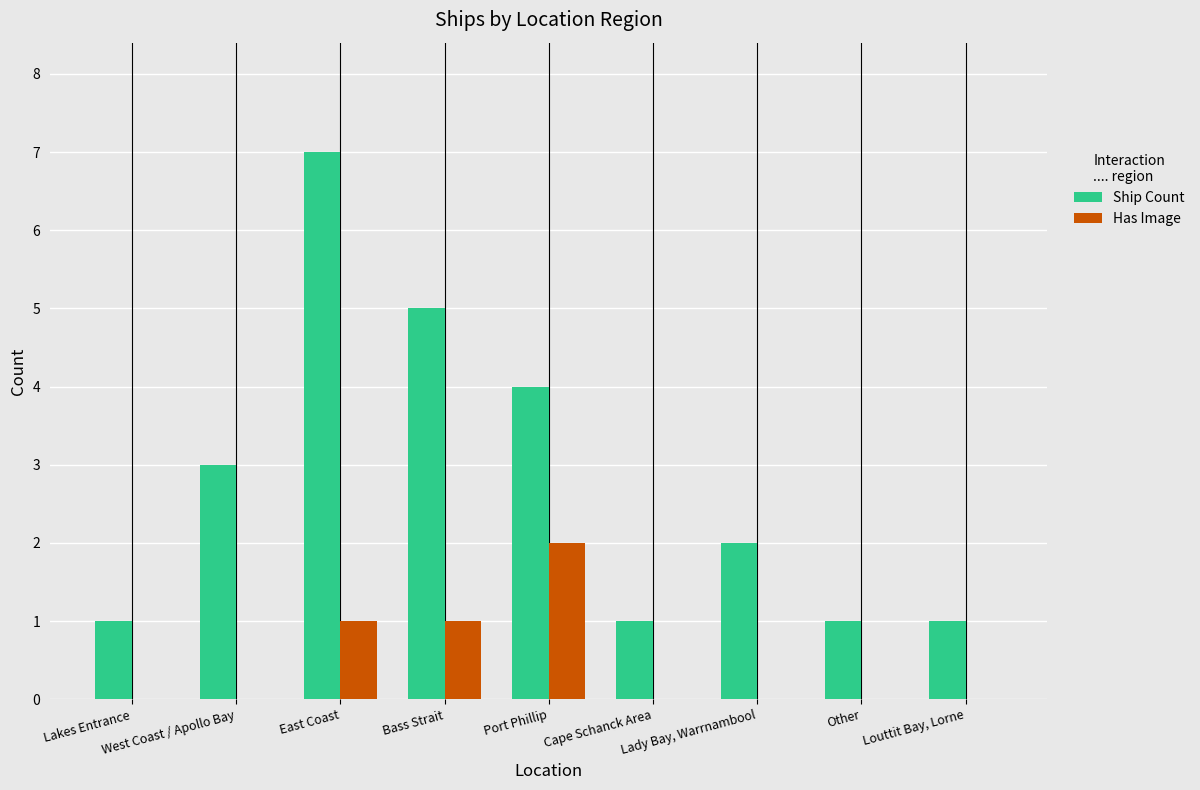

True or false: Has Image has a value of 0 at Lady Bay, Warrnambool.

True